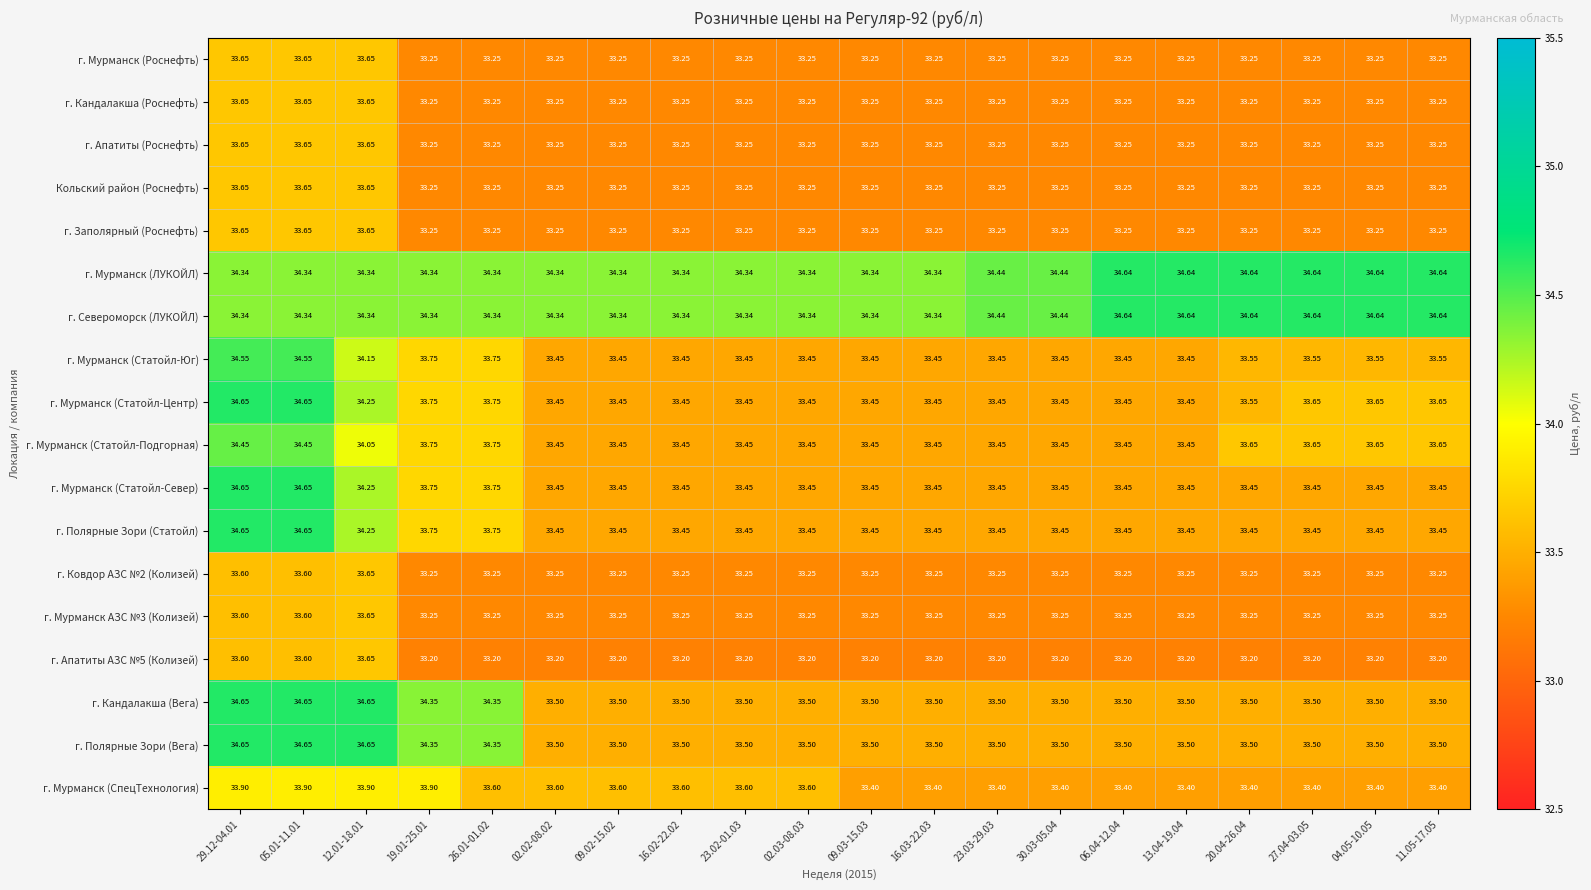

Is the value of г. Североморск (ЛУКОЙЛ) at 05.01-11.01 greater than the value of г. Кандалакша (Роснефть) at 29.12-04.01?

Yes